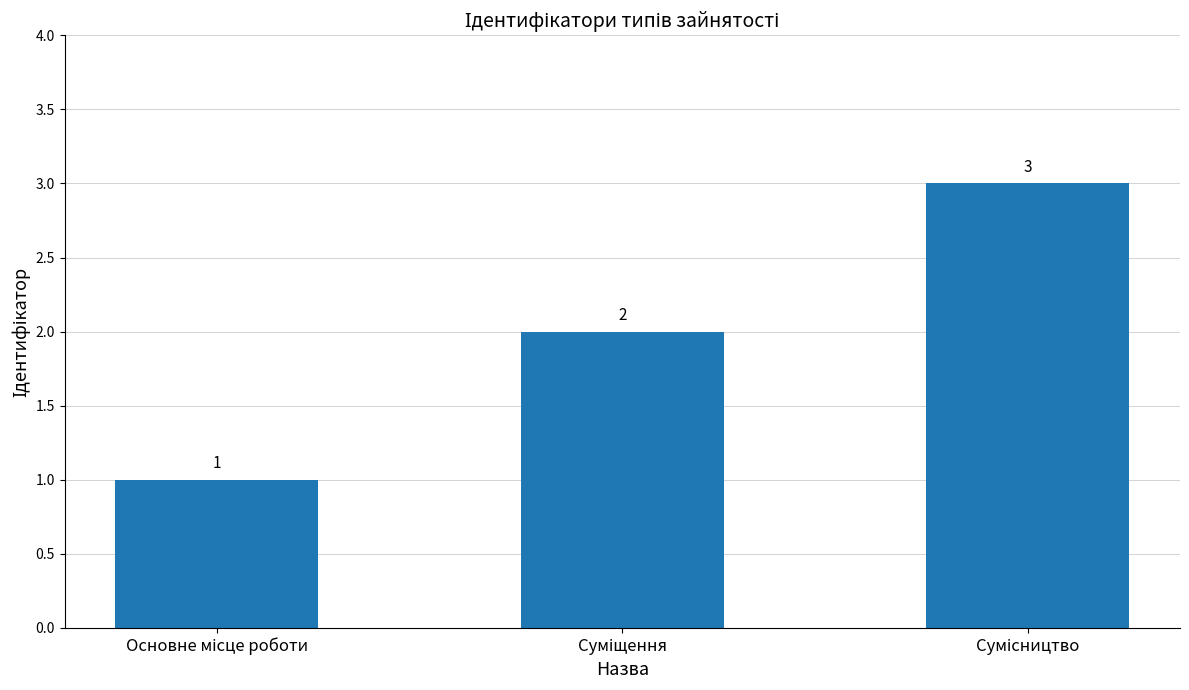

What is the minimum value shown in the chart?

1